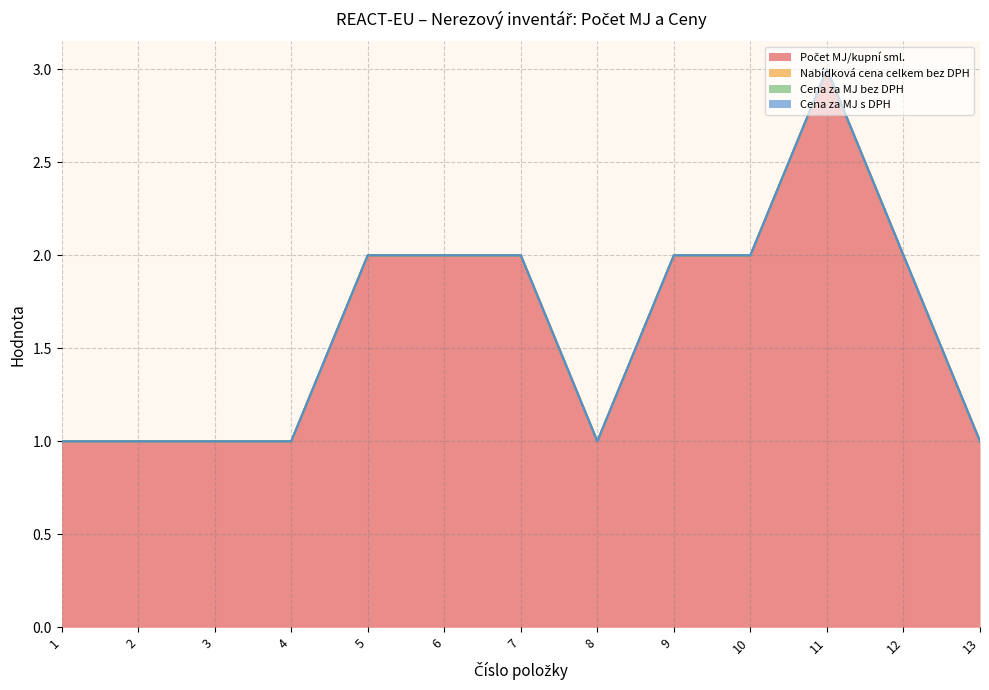

At which label is Počet MJ/kupní sml. closest to 2?

5